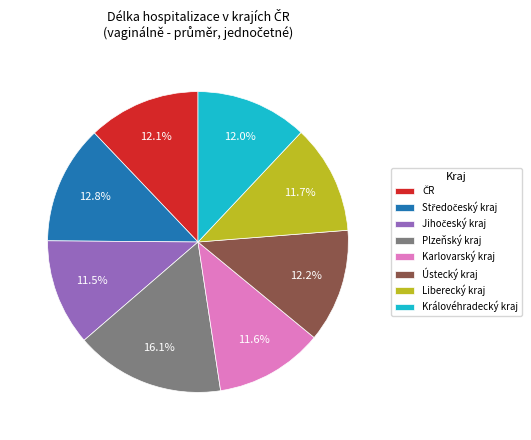

What is the largest slice in the pie chart?

Plzeňský kraj